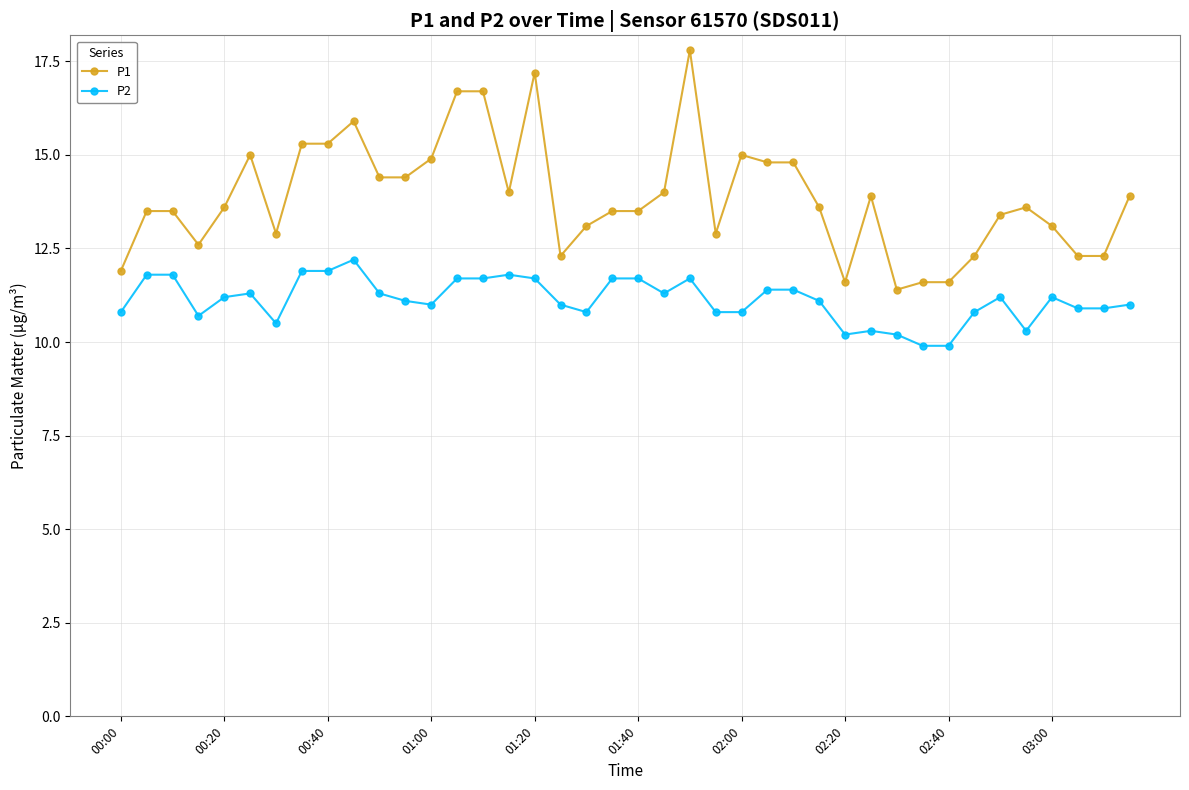

Which series has the widest spread of values?

P1